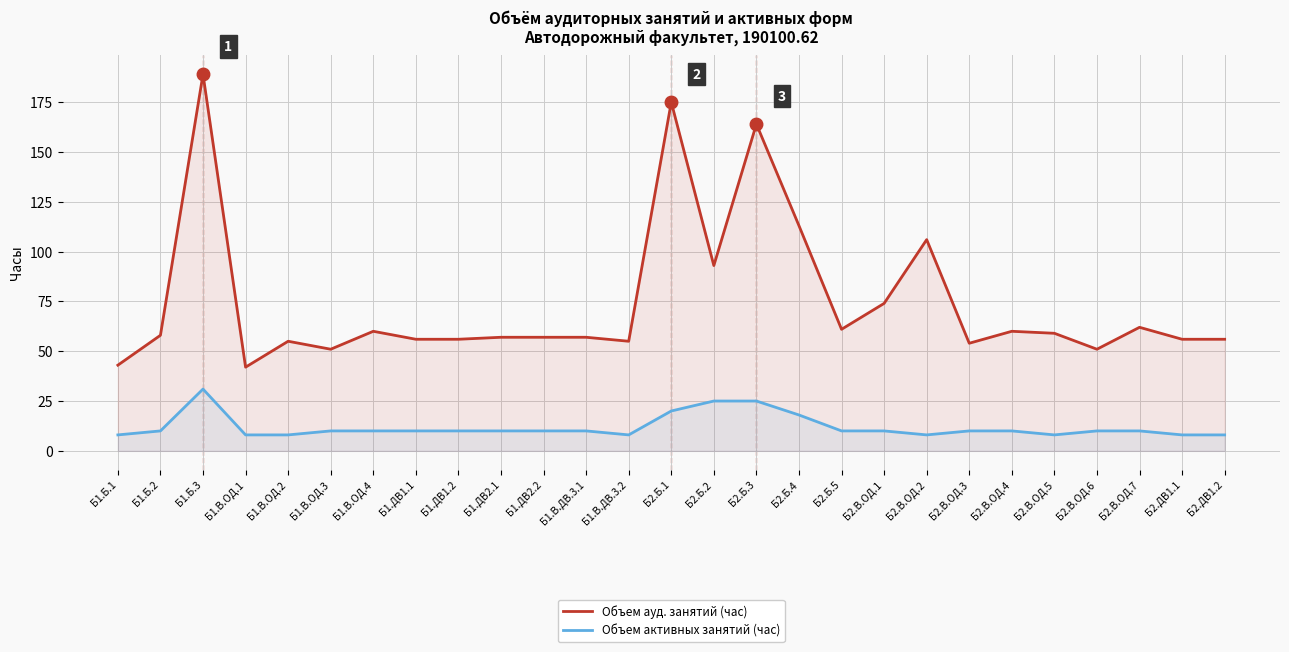

What is the total value across all series at Б1.В.ОД.3?

61